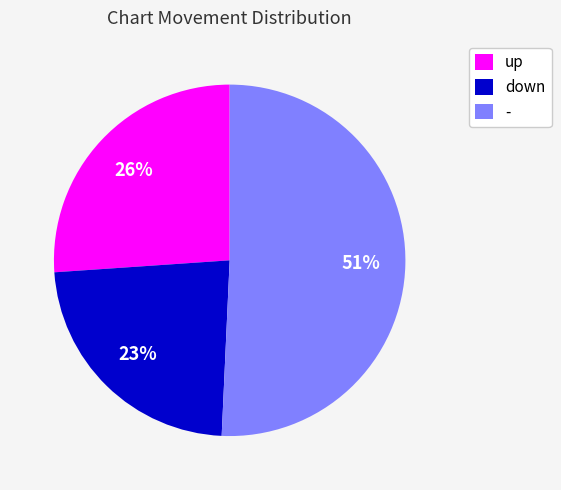

How many slices are in this pie chart?

3